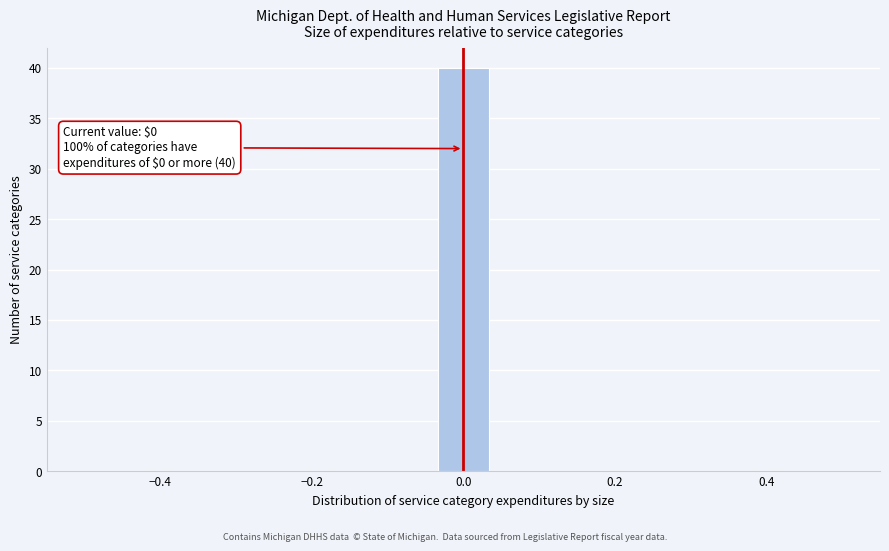

Read against the x-axis, roughly where is the centre of the tallest bar?

0.00